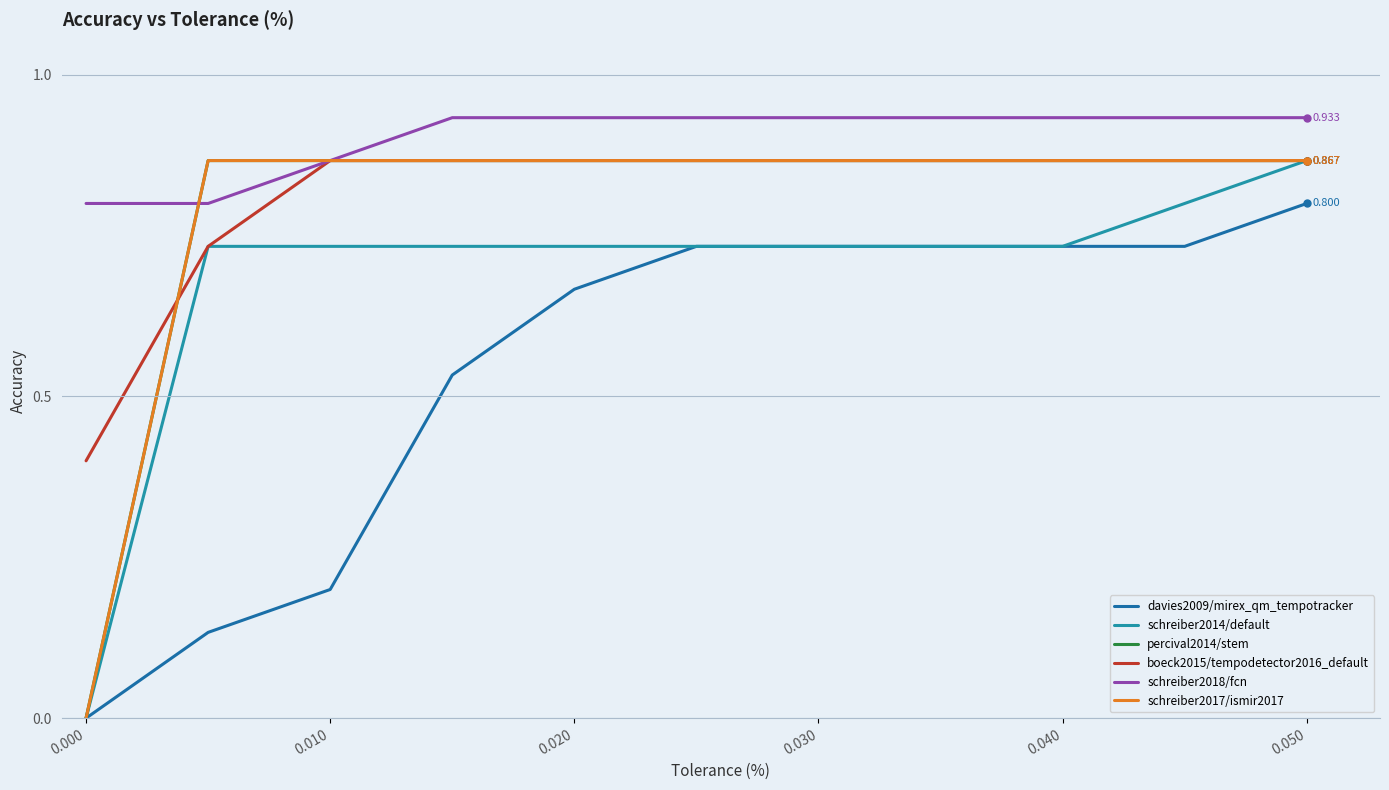

Does the chart display data point markers on the line(s)?

No